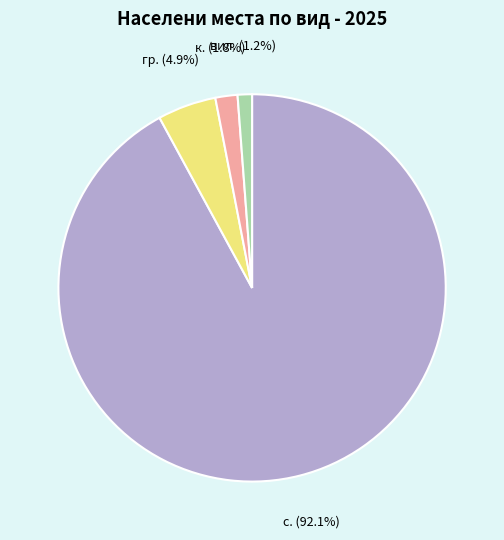

To the nearest percent, what portion does с. represent?

92%